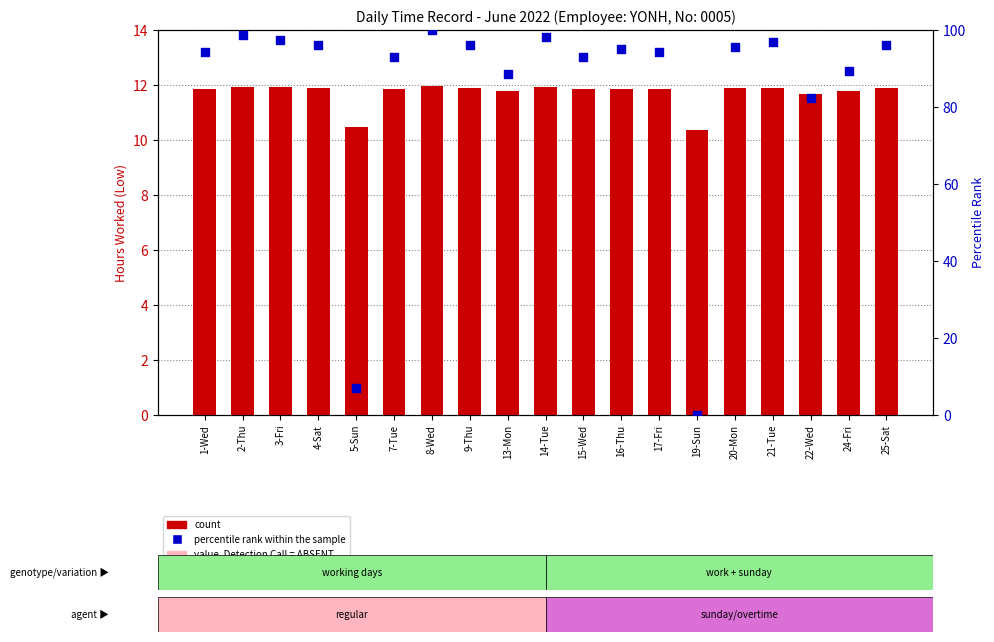

Is the value of count at 2-Thu greater than the value of percentile rank within the sample at 20-Mon?

No